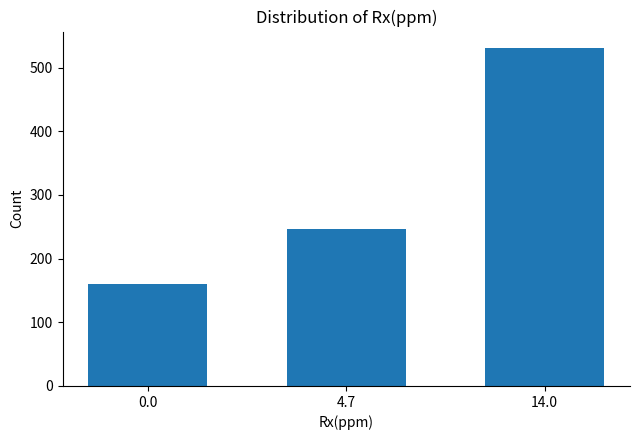

Reading right to left, what are all the values shown in this chart?

14.0=530	4.7=246	0.0=160